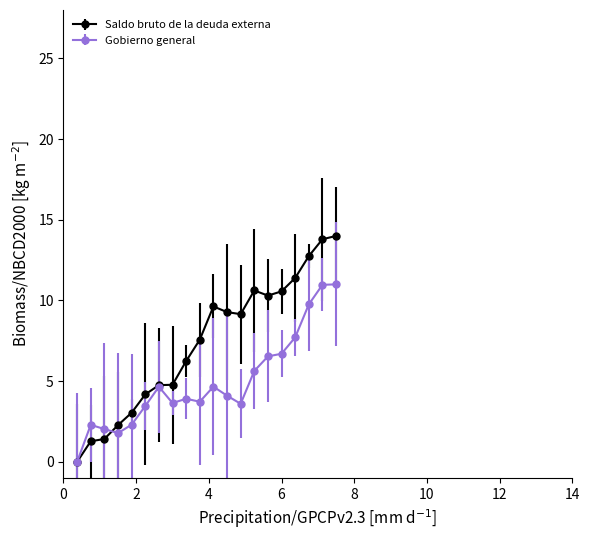

Which series has the largest range (max minus min)?

Saldo bruto de la deuda externa